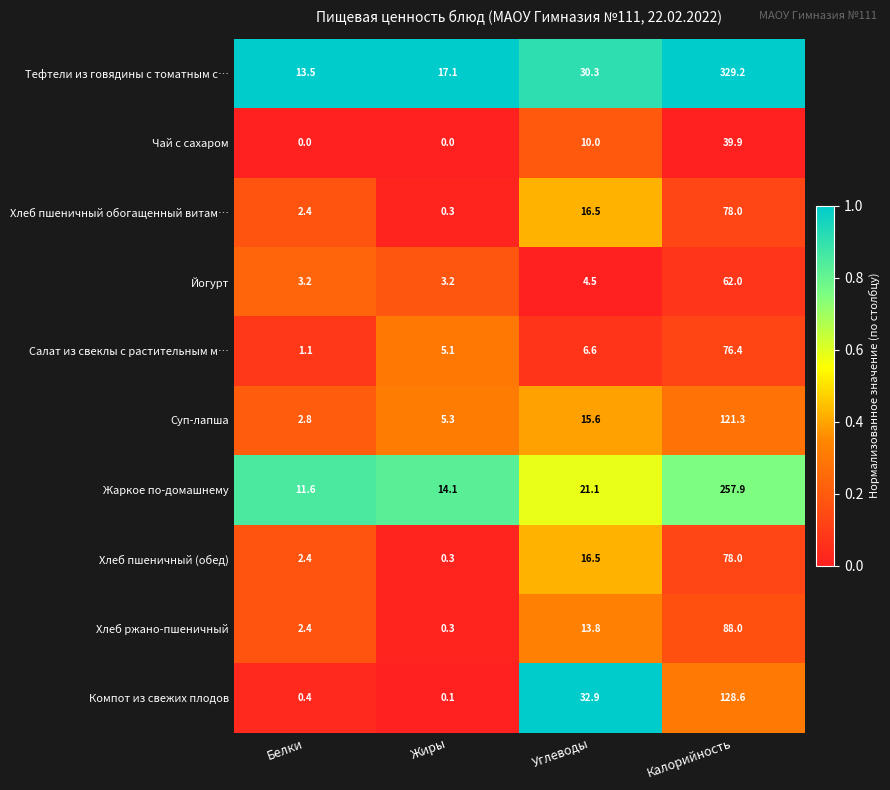

List the labels in order of Компот из свежих плодов value, smallest first.

Жиры, Белки, Углеводы, Калорийность